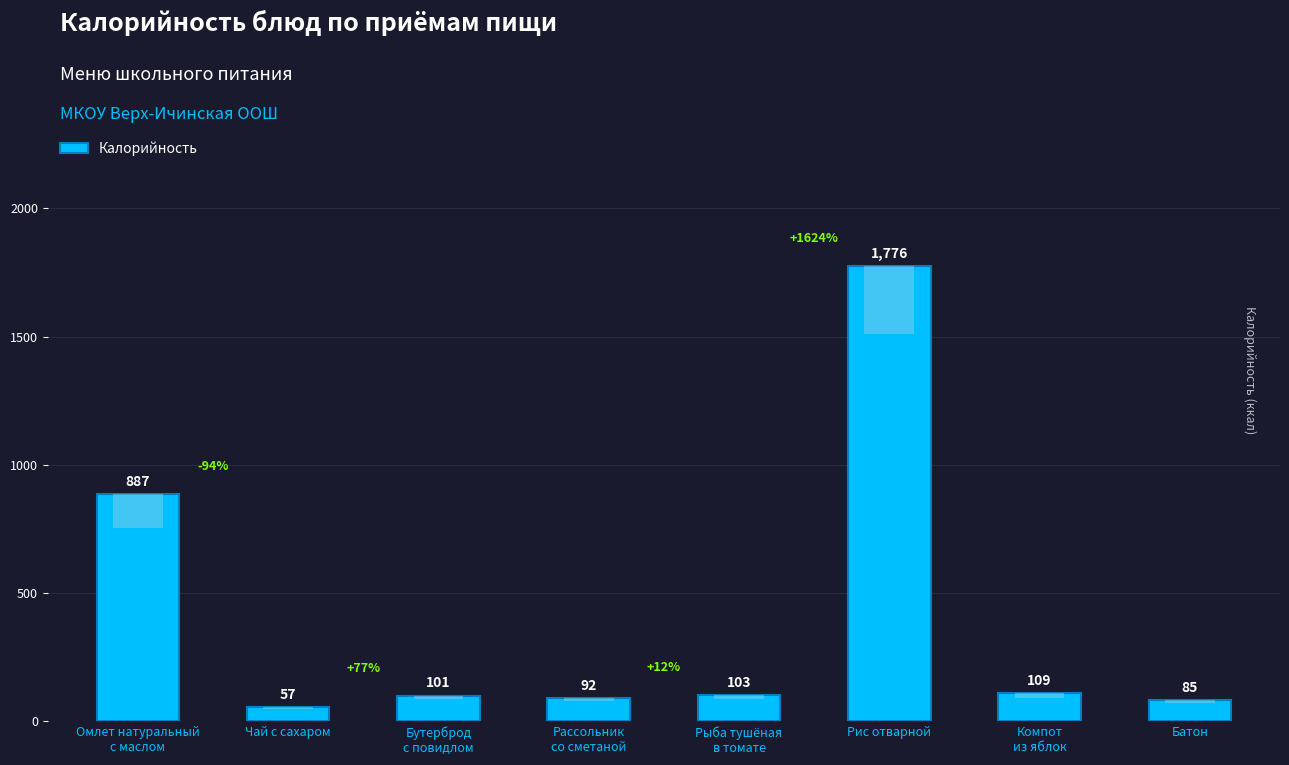

What is the value of the 7th bar from the left?

109